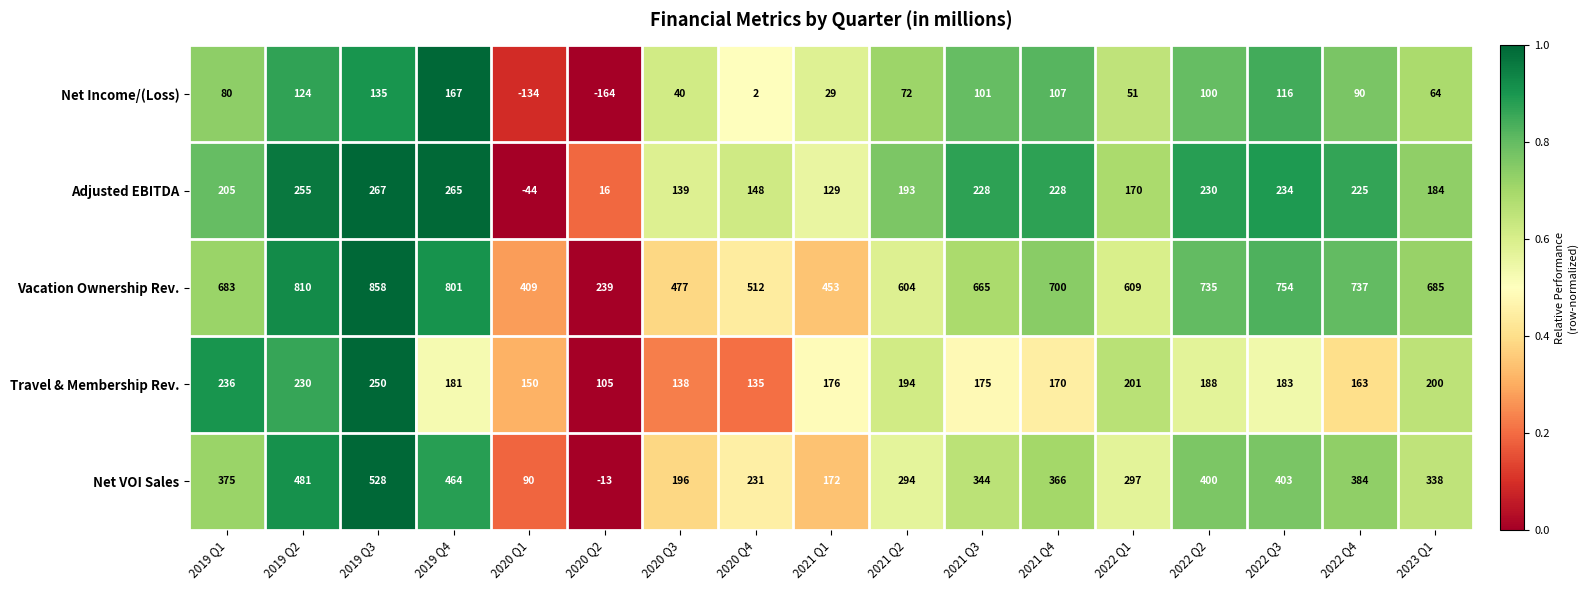

Which series has the largest total across all categories?

Vacation Ownership Rev.